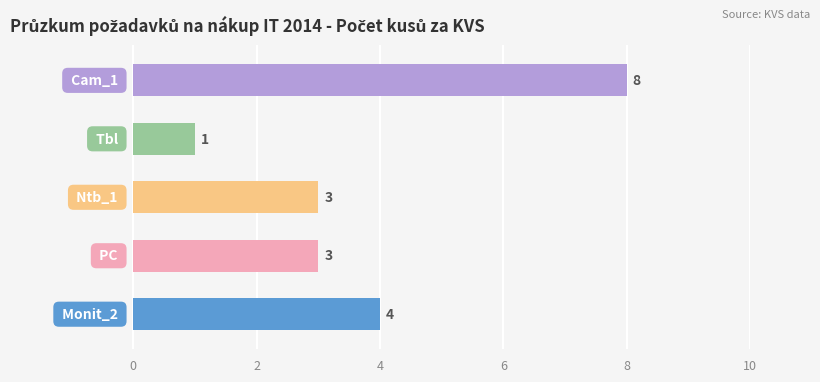

Count the values in the range 3 to 4.

3